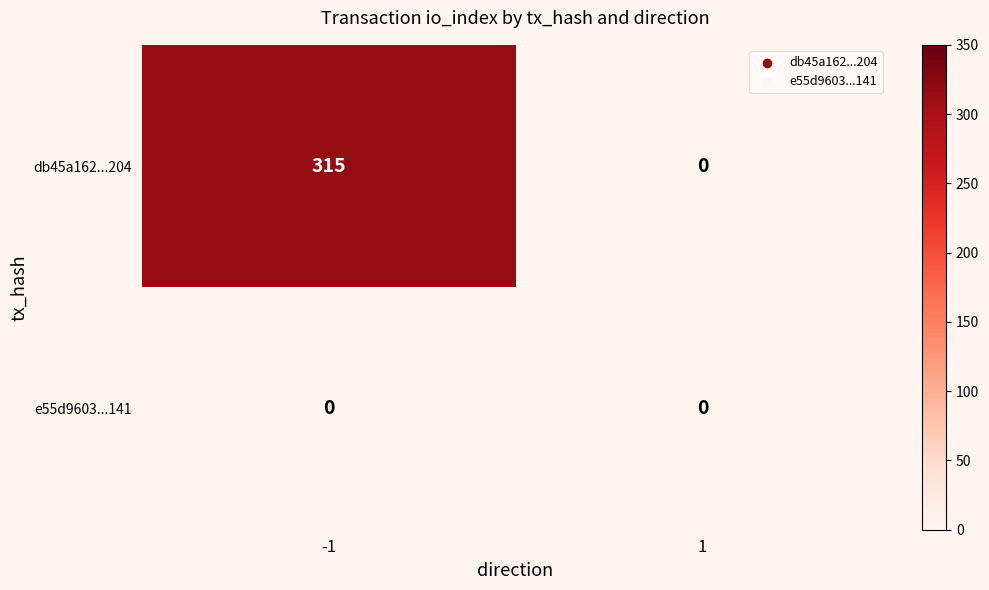

What is the difference between the maximum and minimum values in the db45a162...204 series?

315